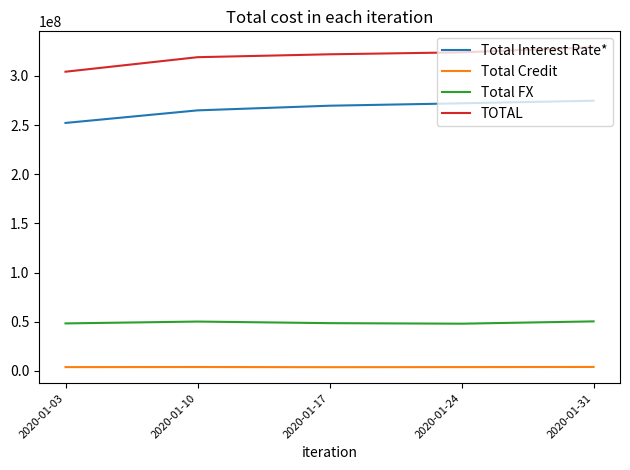

At 2020-01-17, list the series in order from largest to smallest.

TOTAL, Total Interest Rate*, Total FX, Total Credit